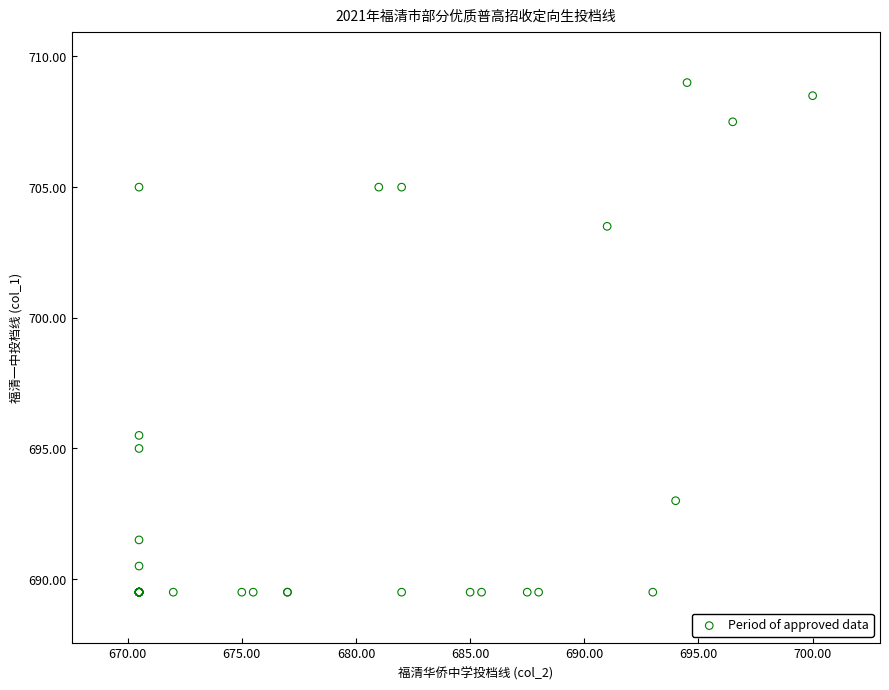

What Y value in the scatter plot is closest to 699?

695.5